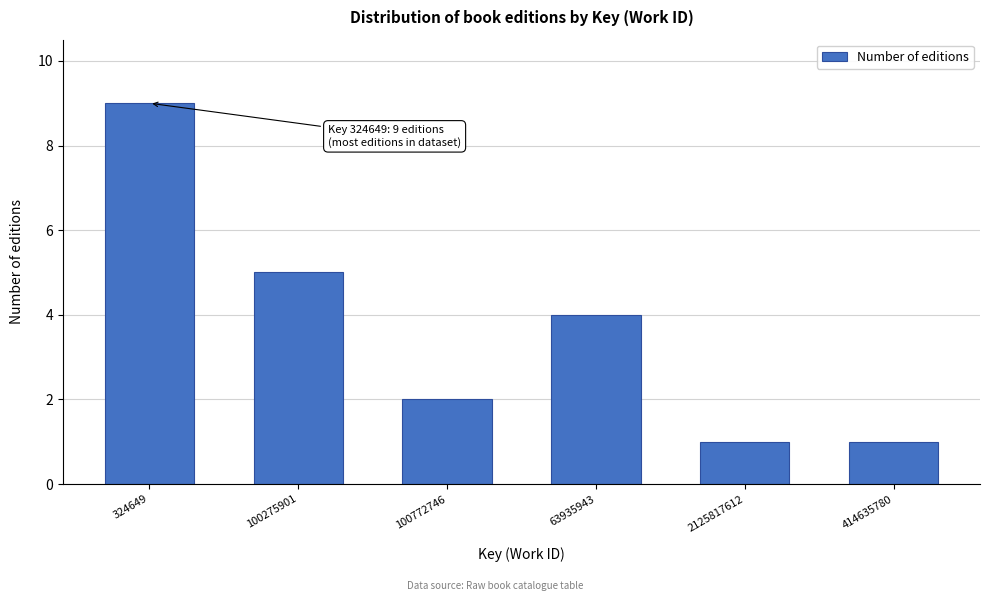

Reading left to right, extract all data points from this chart.

9	5	2	4	1	1